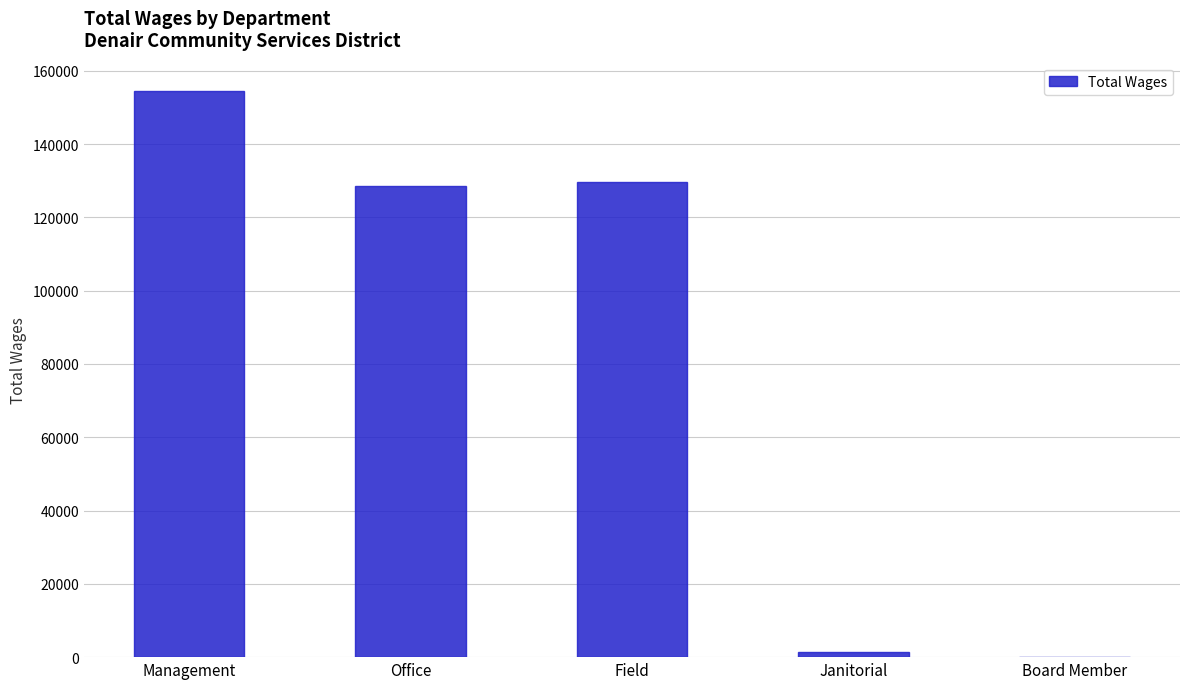

Reading left to right, what are all the values shown in this chart?

154503	128538	129683	1511	0